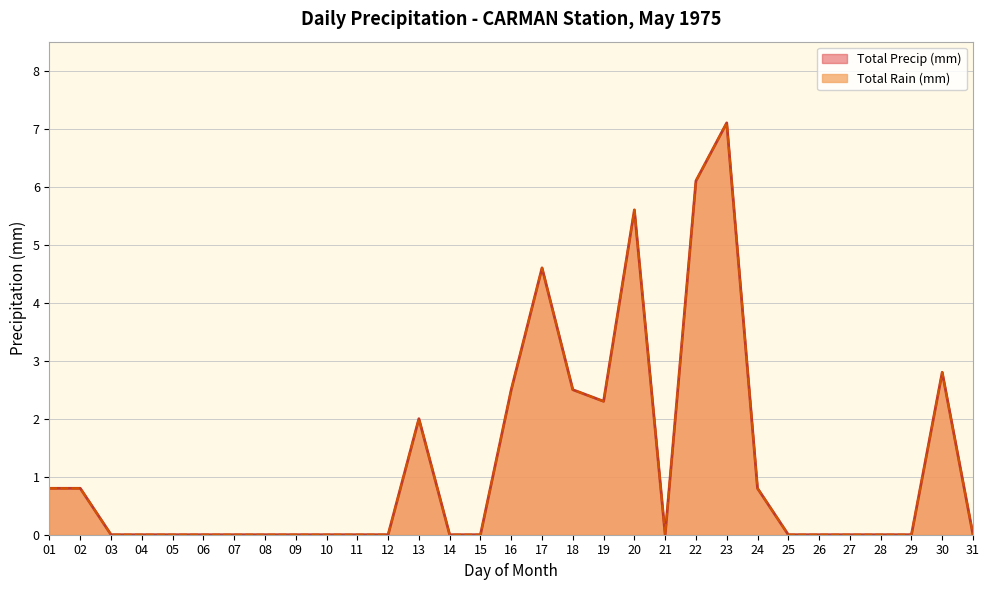

Count the number of categories in the chart.

31